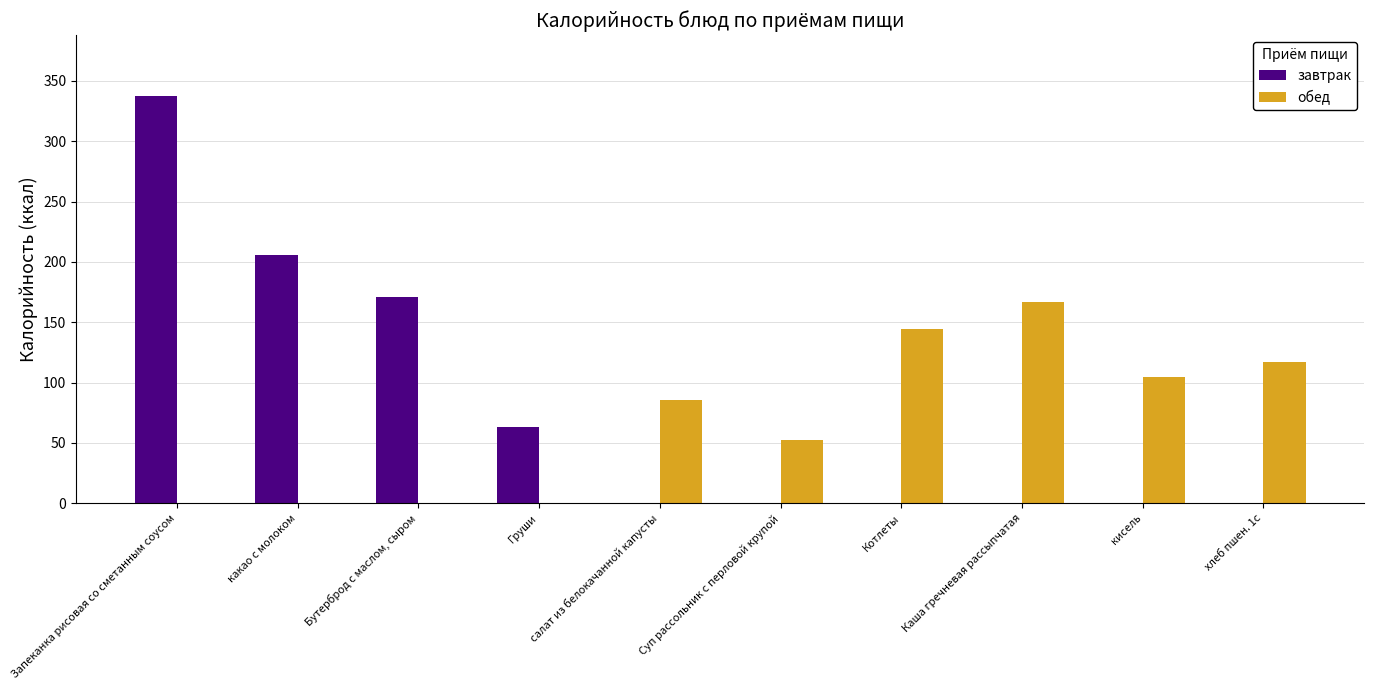

At which category does the chart reach its peak across all series?

Запеканка рисовая со сметанным соусом